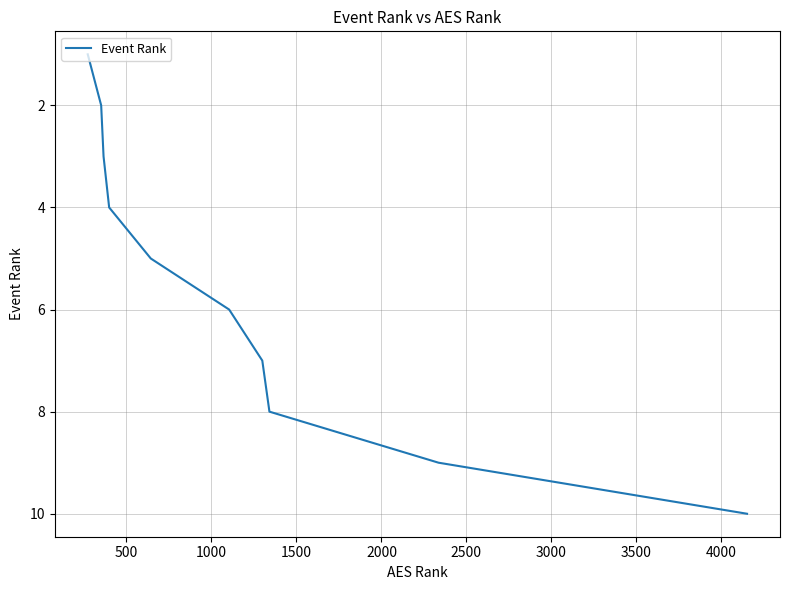

How many values are between 3 and 8?

6